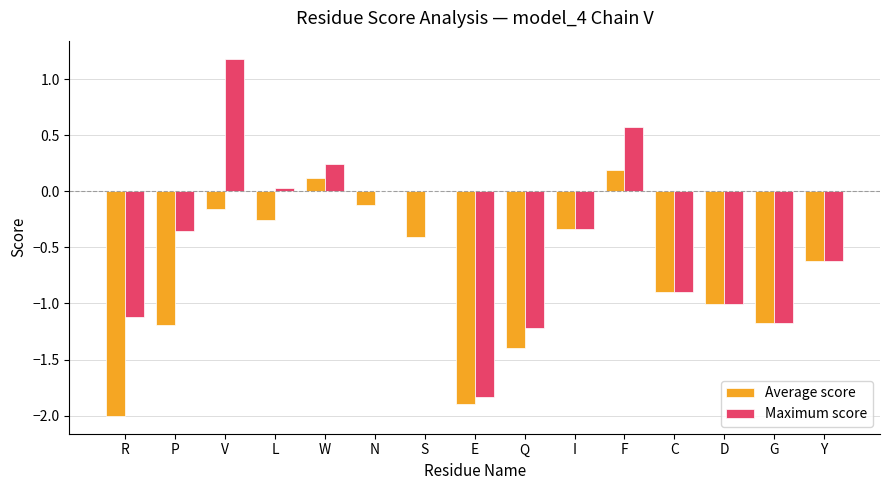

Is it true that Maximum score equals 1.4 at S?

False